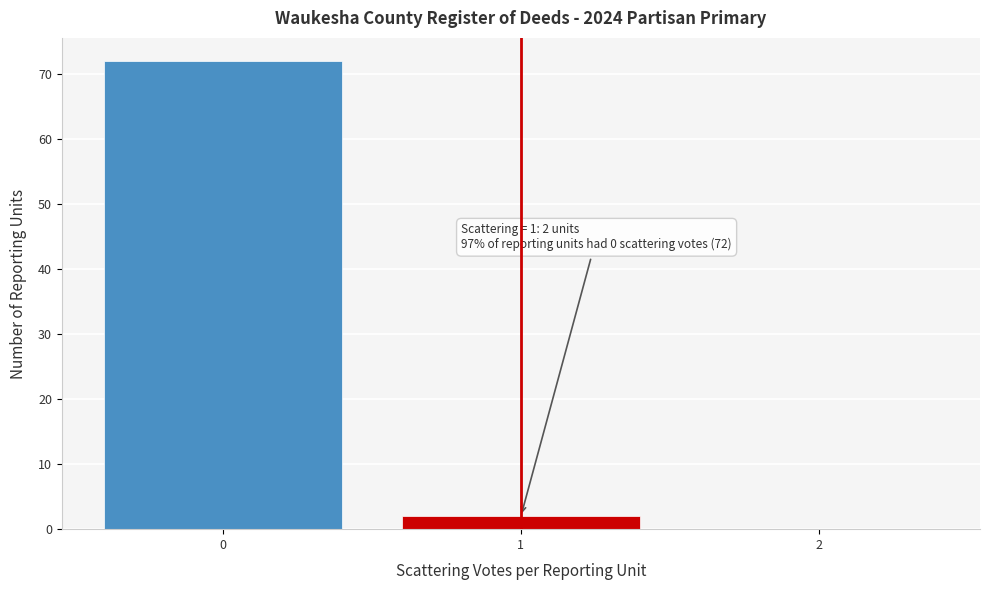

Reading left to right, extract all data points from this chart.

0=72	1=2	2=0